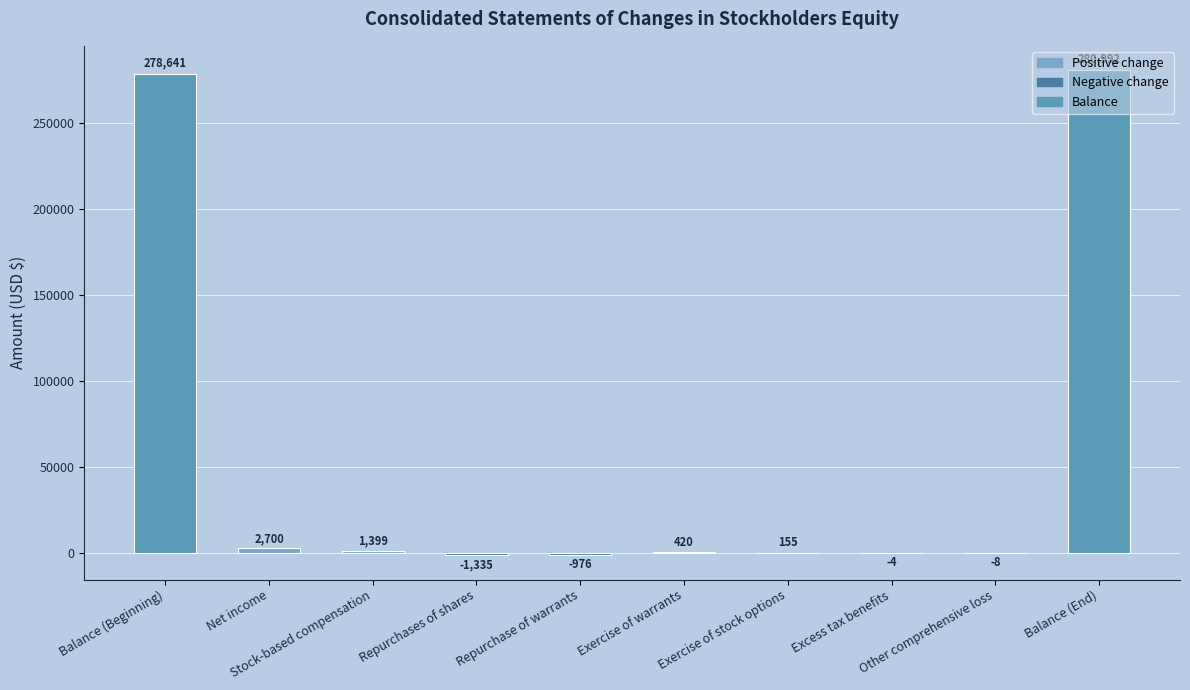

What is the sum of all values?

561984